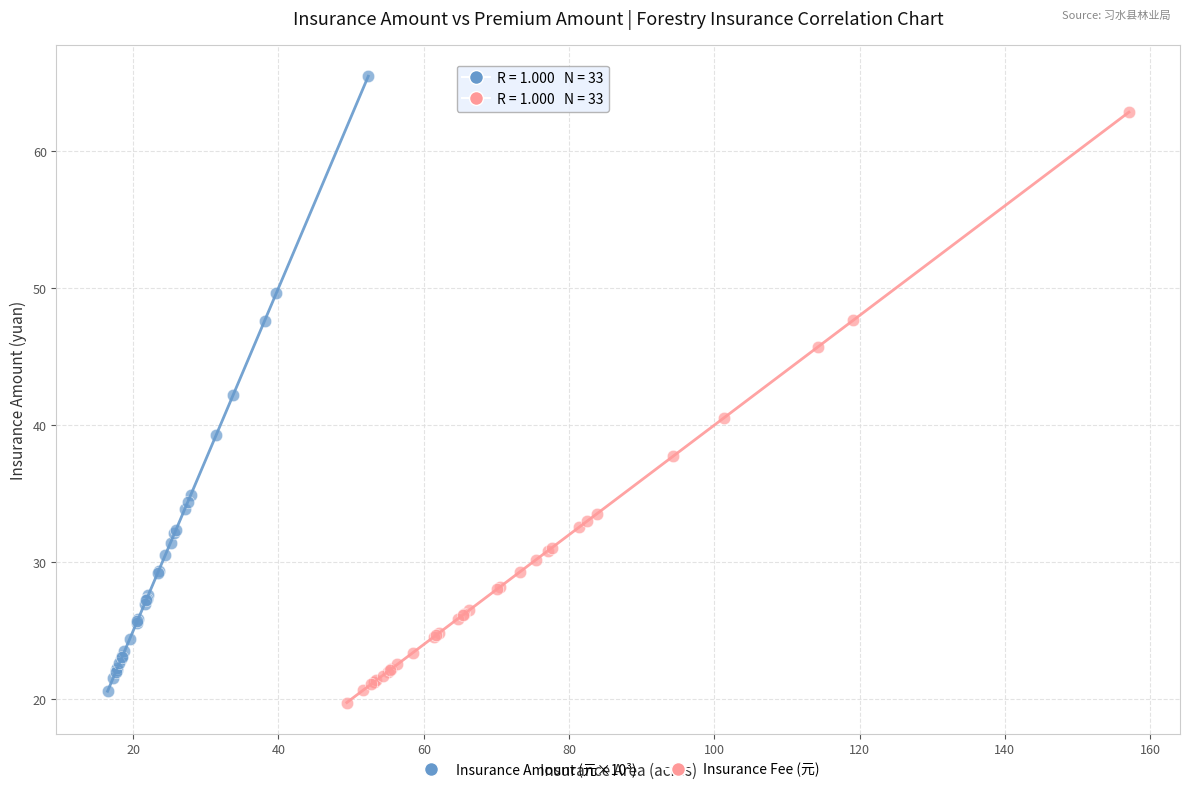

Which series reaches the minimum Y coordinate?

Insurance Fee (元)